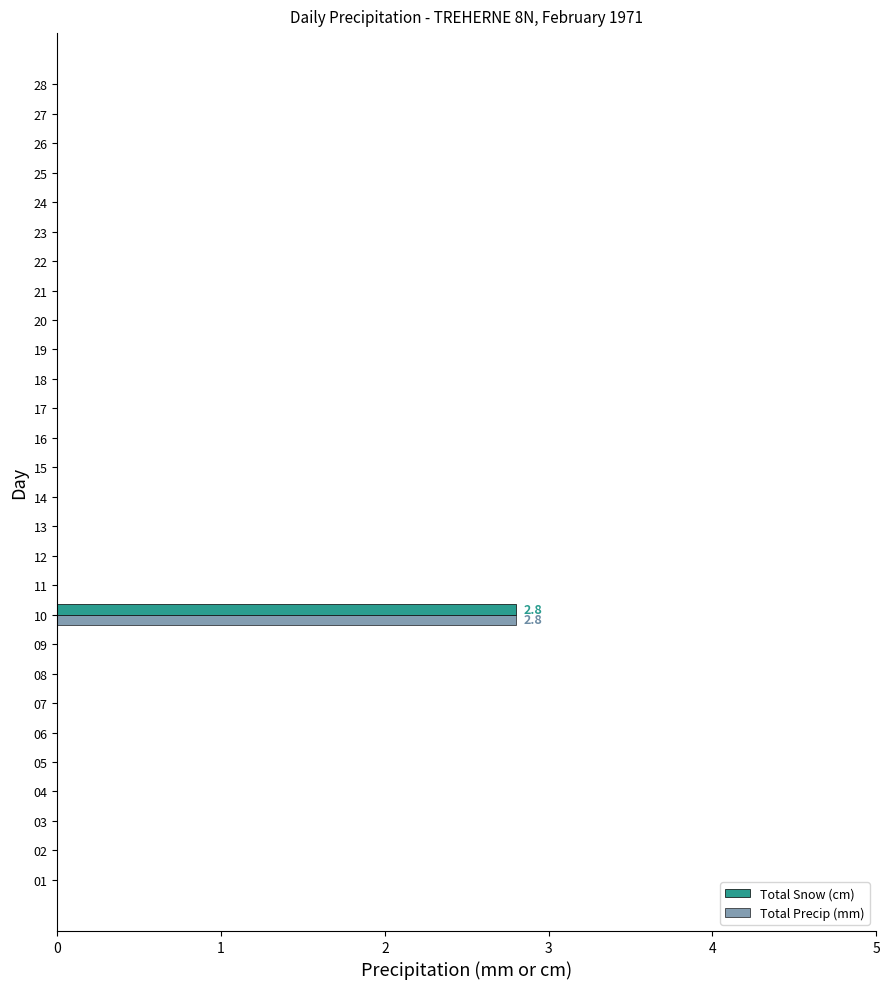

What is the sum of all Total Snow (cm) values?

2.8